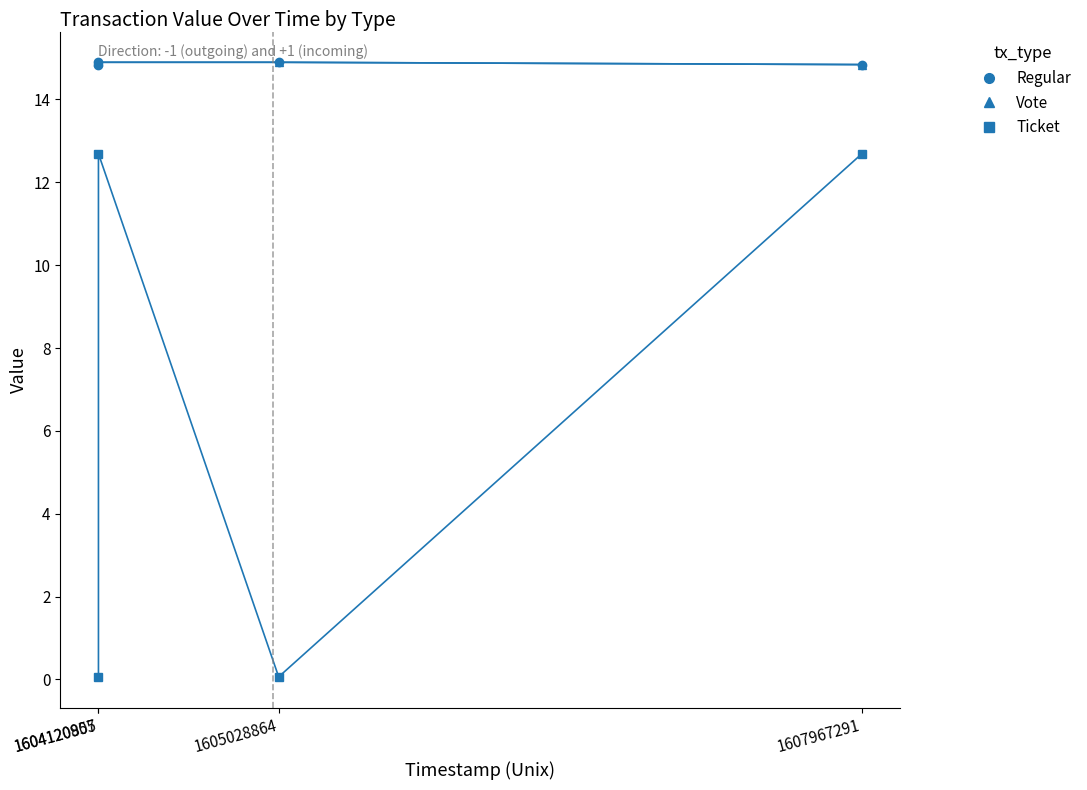

At which category does the chart reach its peak across all series?

1604120857